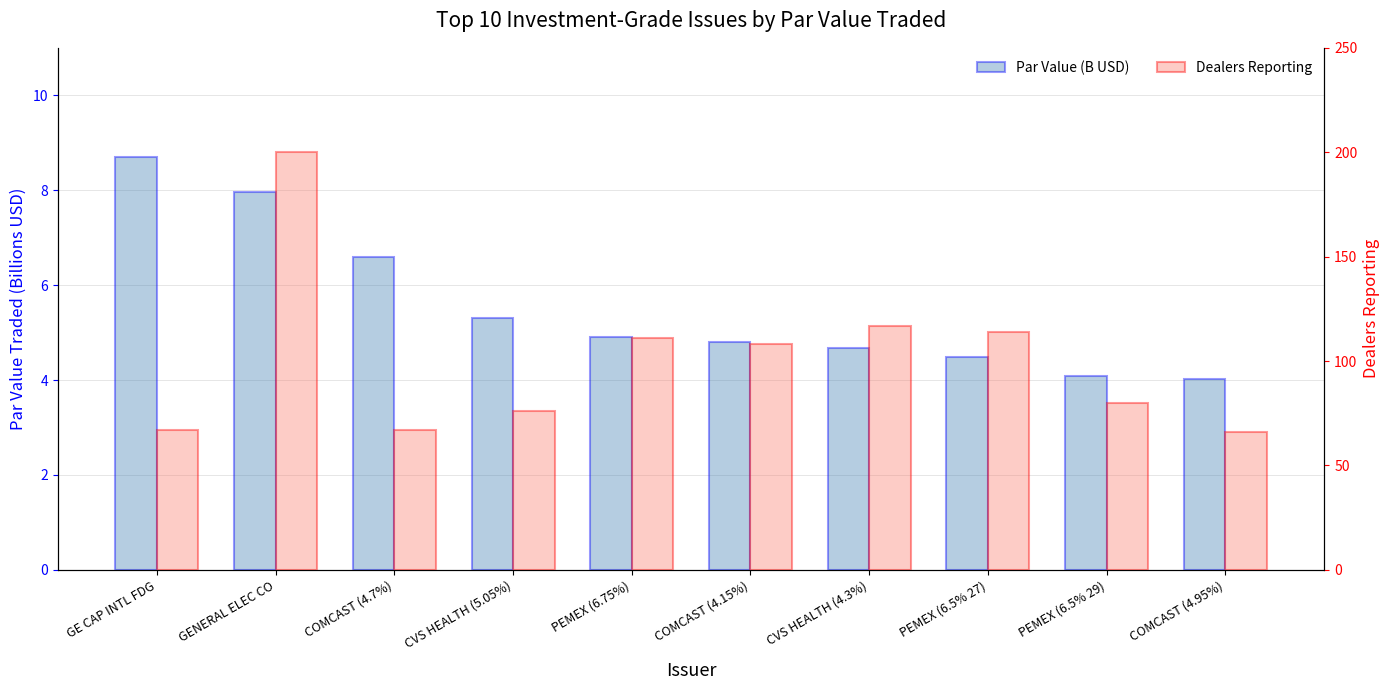

How many bars are there in each group?

2